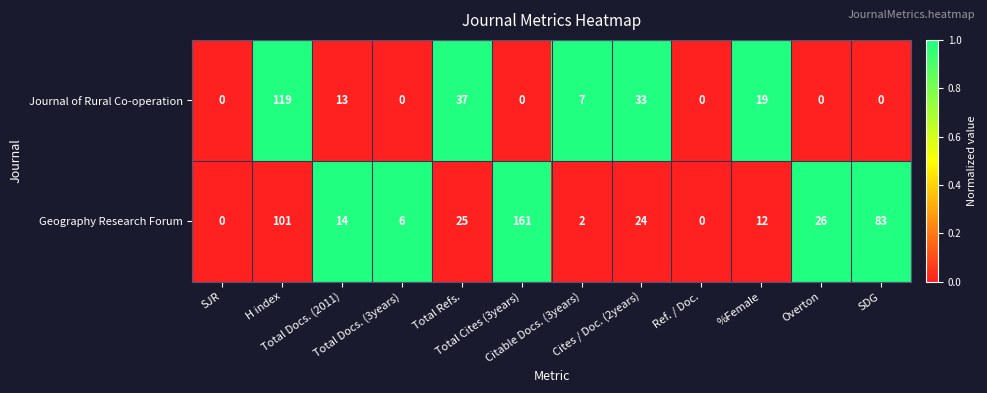

At how many categories does at least one series exceed 25?

6